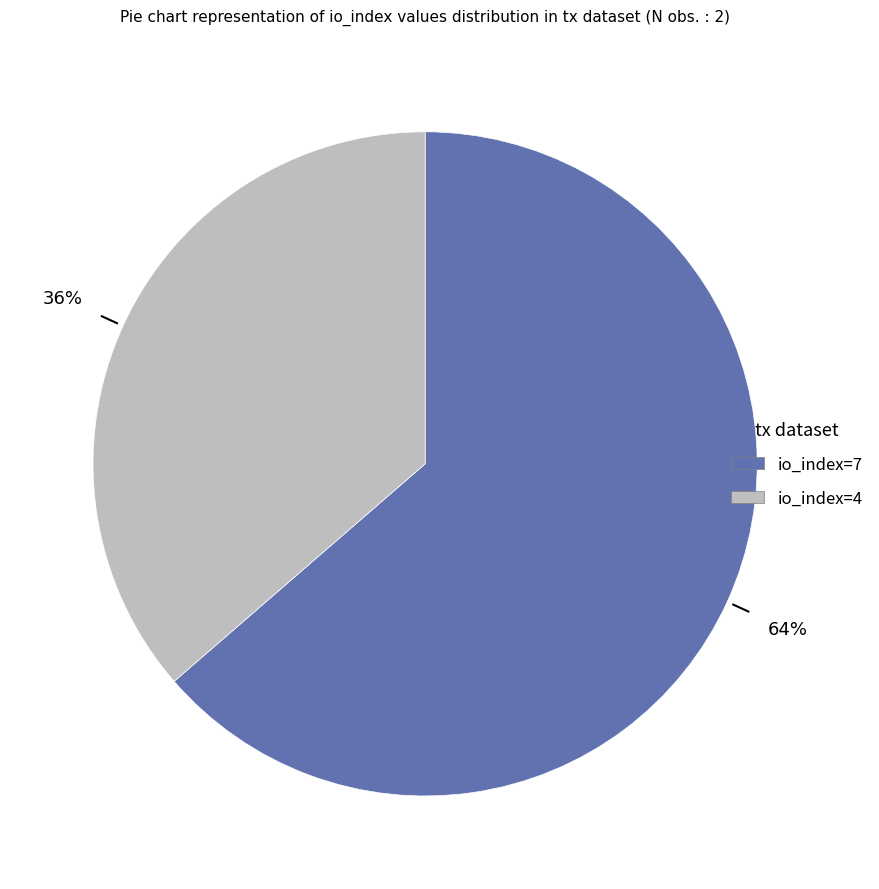

How many segments does this pie chart have?

2